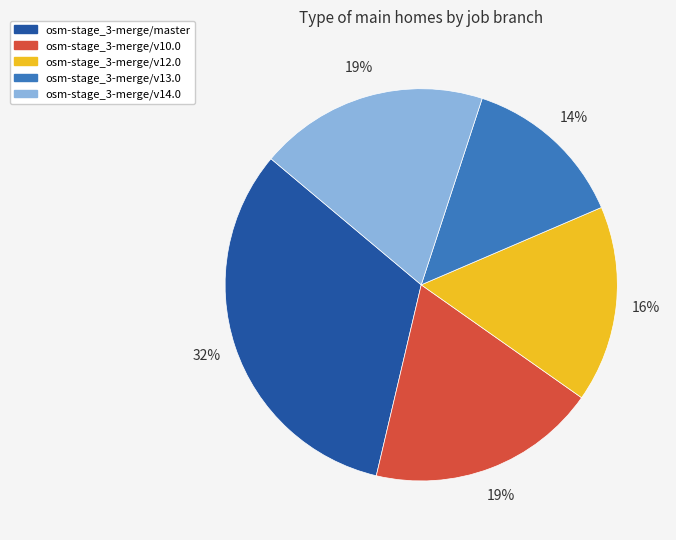

Which category has the smallest portion of the pie?

osm-stage_3-merge/v13.0